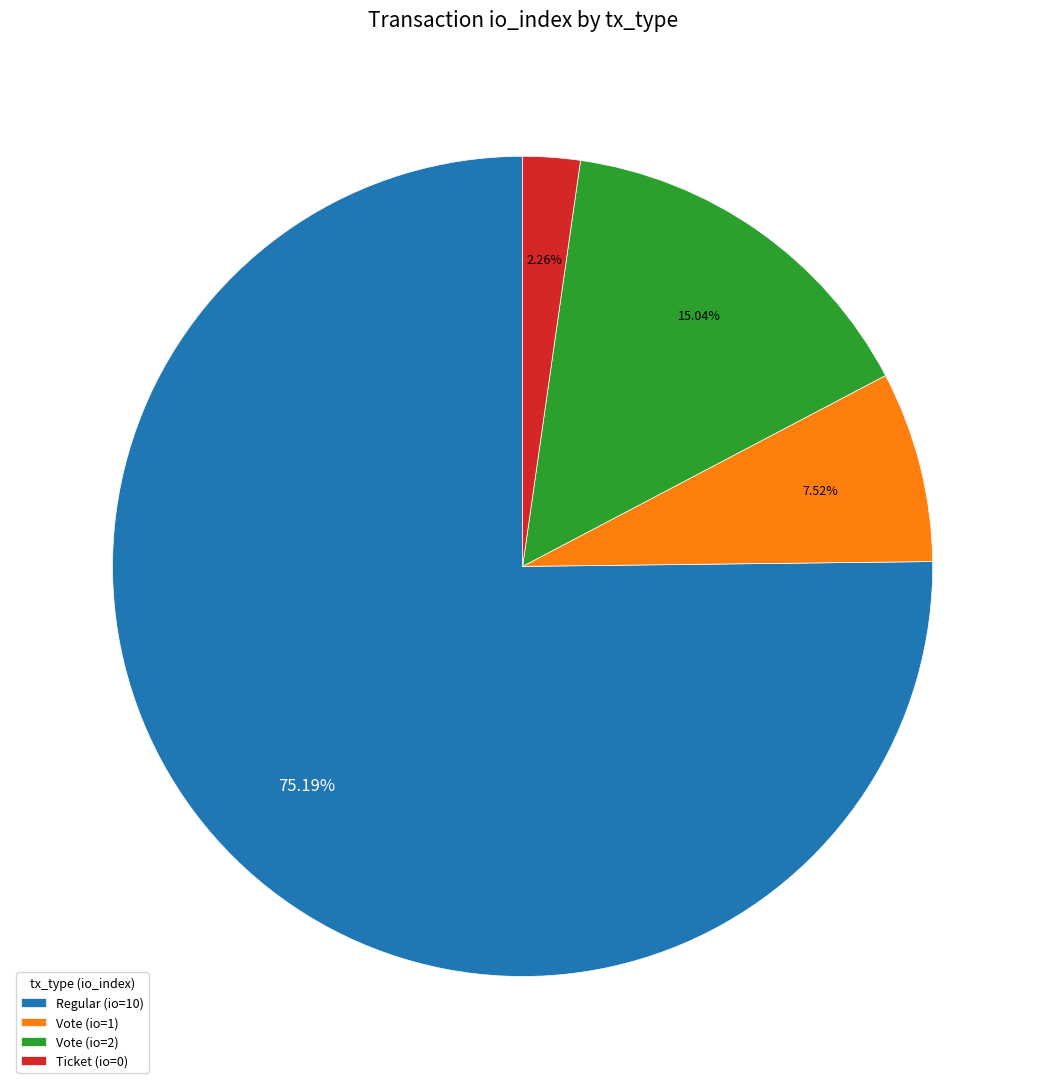

Which category accounts for the majority?

Regular (io=10)